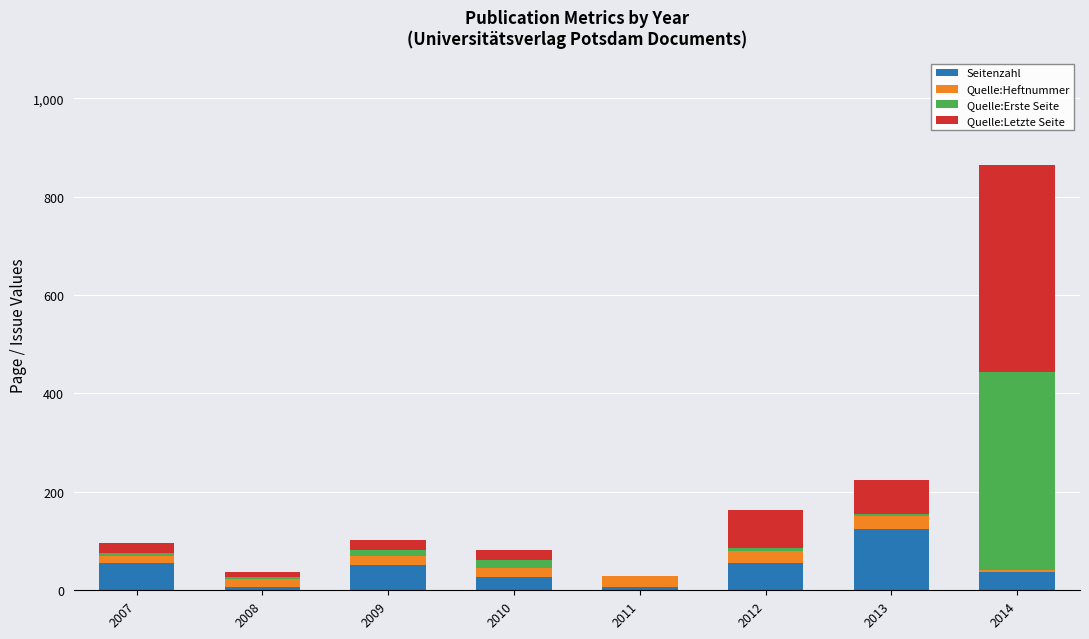

What is the sum of all Seitenzahl values?

362